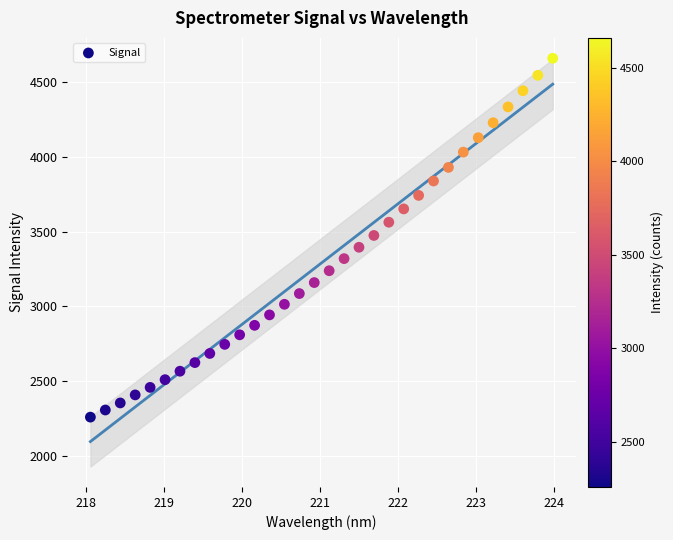

What is the range of Y values (max minus min)?

2397.6